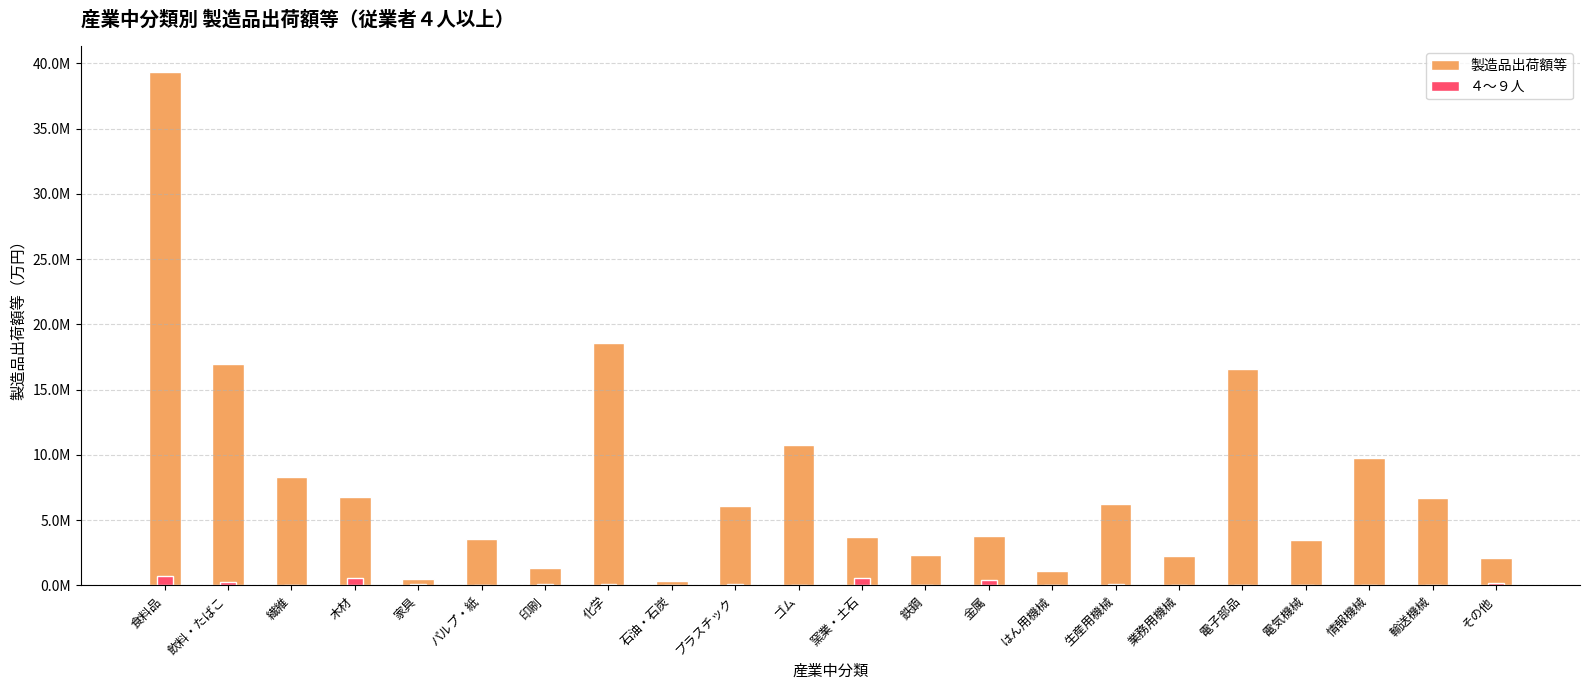

How many bars are there in total?

44